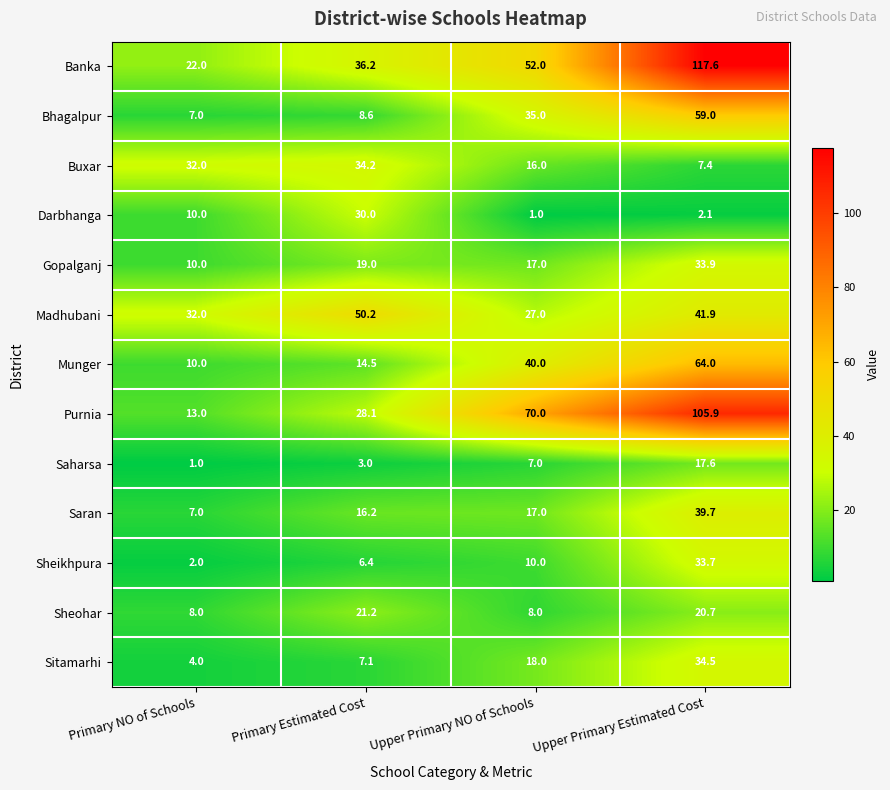

Where is Saran nearest to the value 23?

Upper Primary NO of Schools